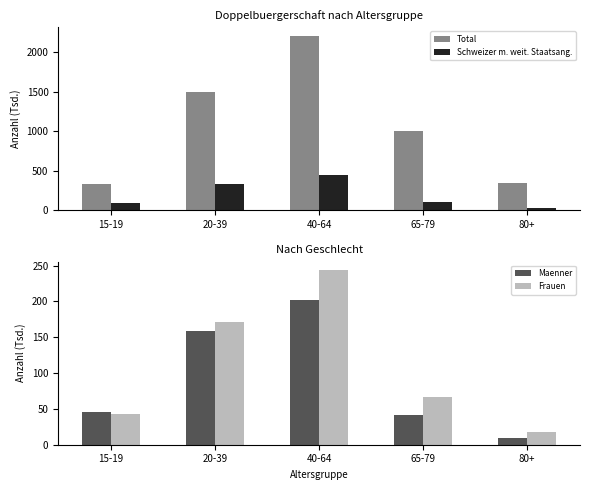

What is the difference between the maximum and second lowest values in the Maenner series?

160.2